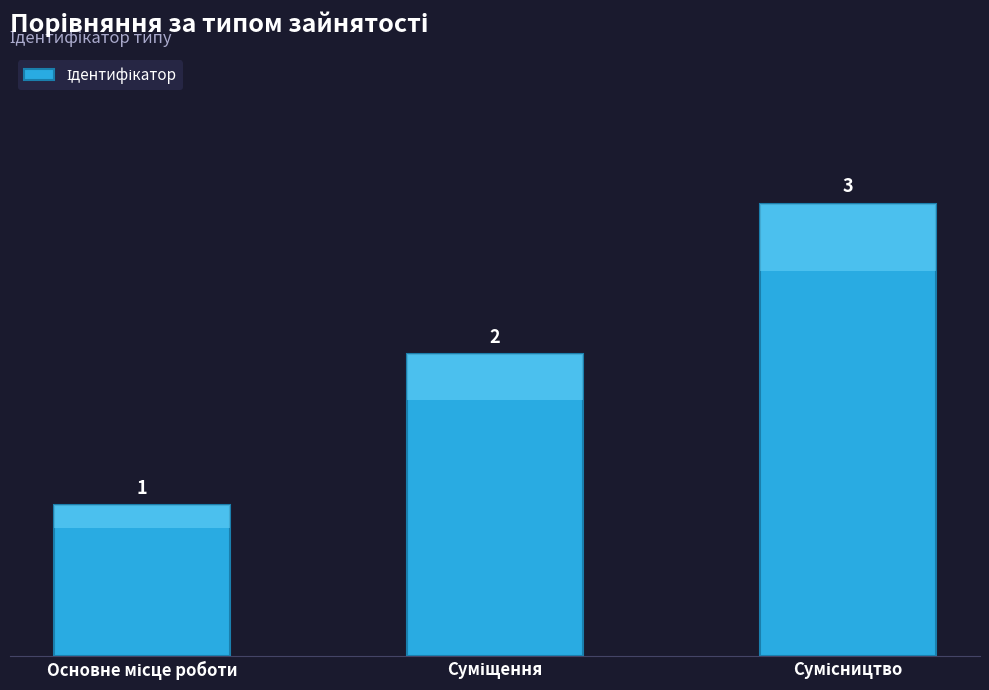

True or false: the data shows 1 at Основне місце роботи.

False